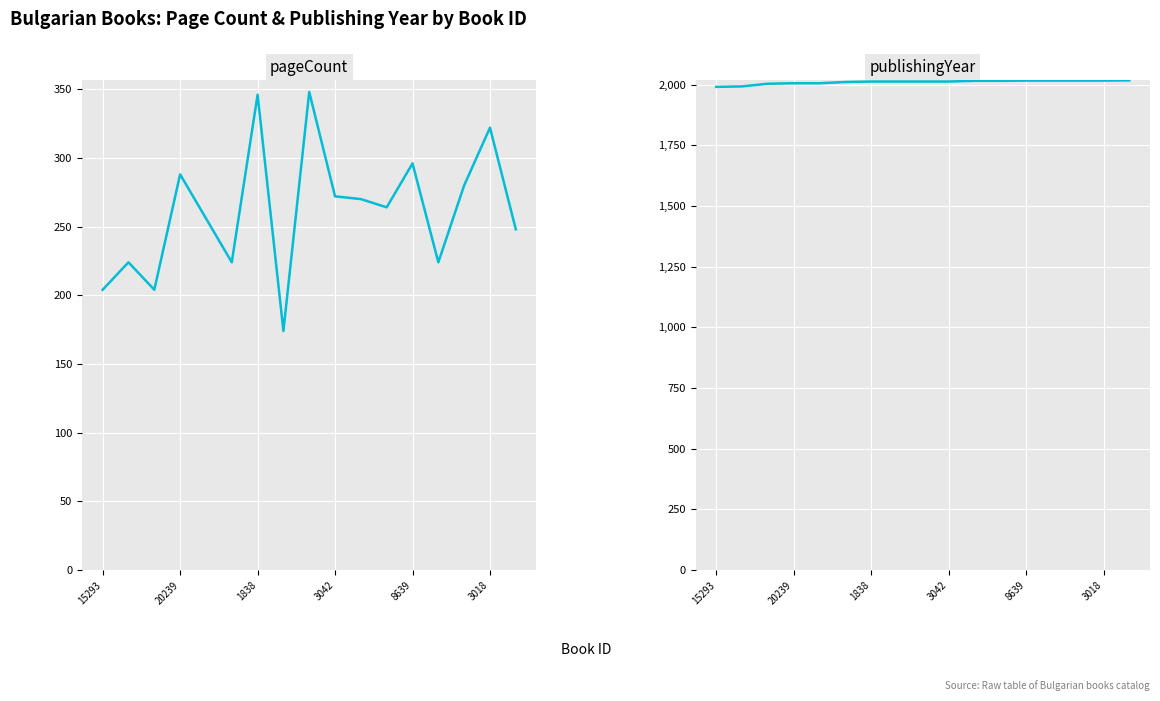

What are all the series names shown in the legend?

pageCount, publishingYear